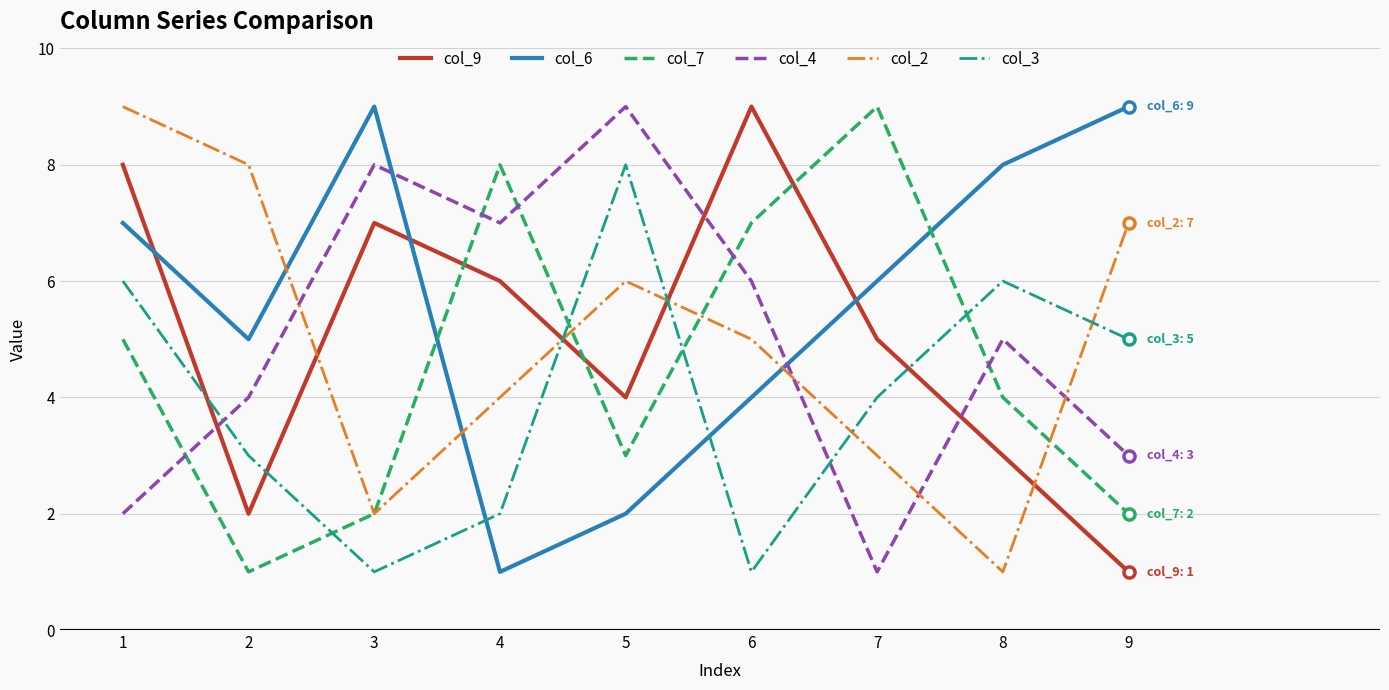

What is the difference between the col_4 values at 4 and 3?

1